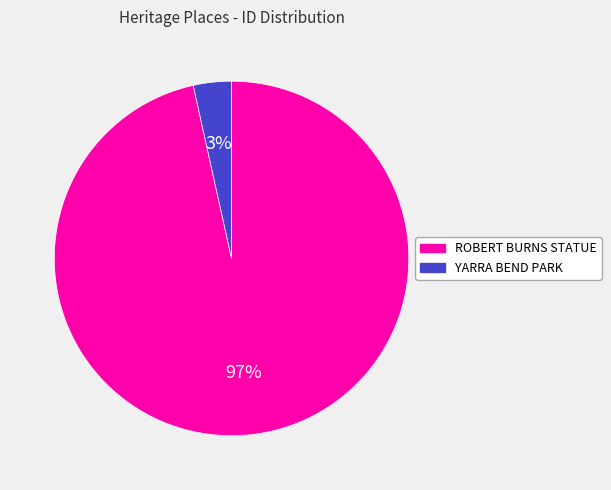

Which slice represents more than half of the pie?

ROBERT BURNS STATUE